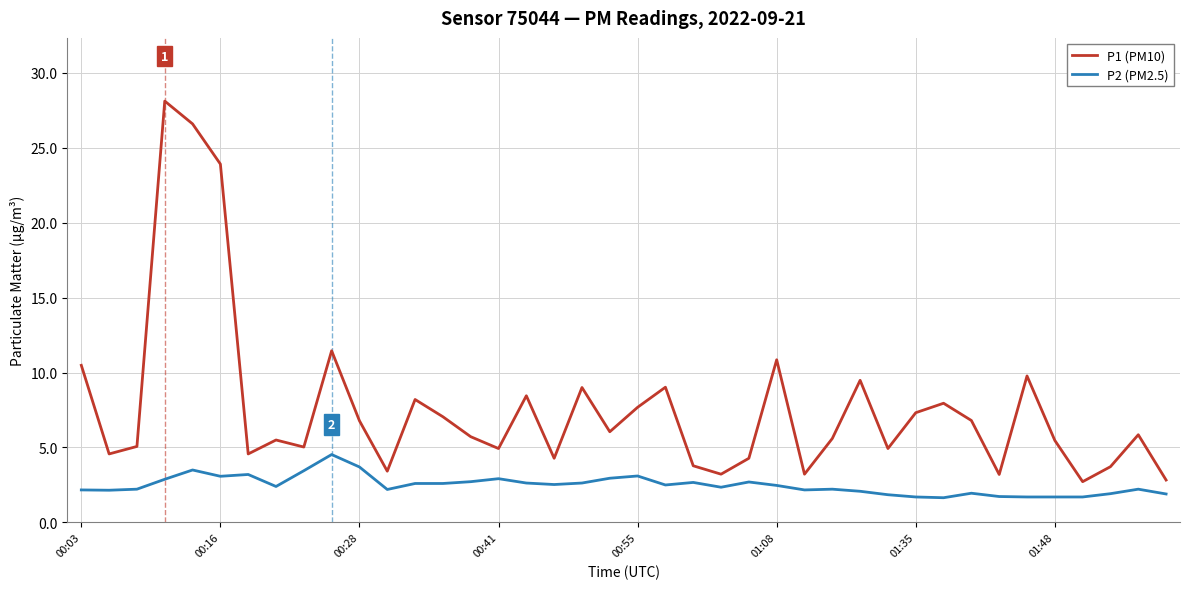

True or false: P2 (PM2.5) and P1 (PM10) cross at least once.

False